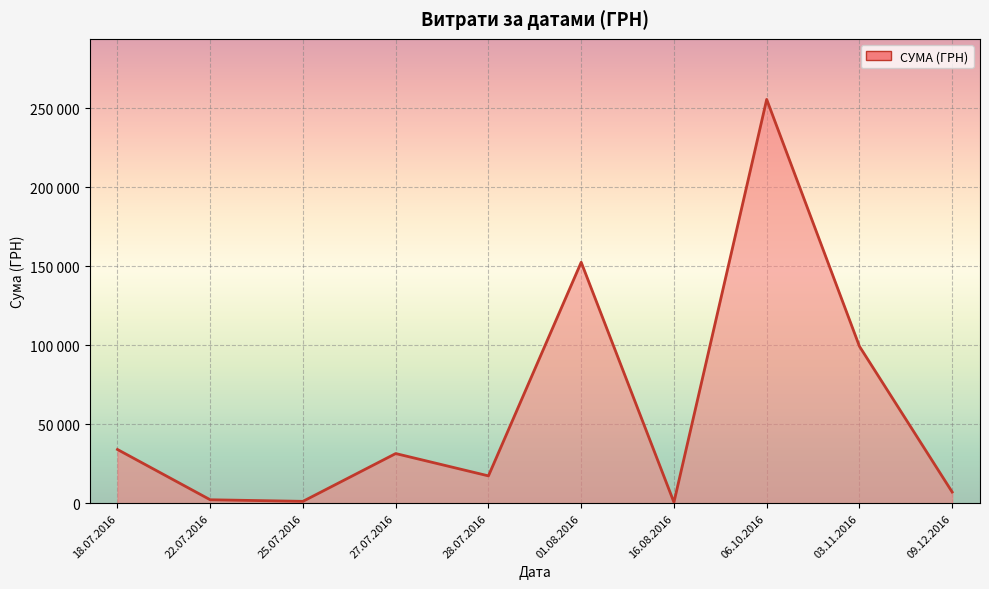

What is the difference between the values at 22.07.2016 and 18.07.2016?

31820.1